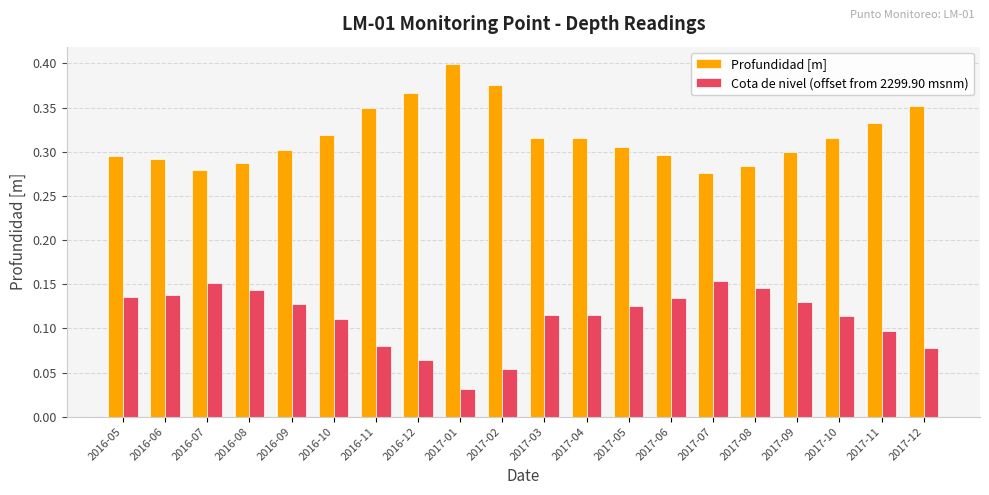

At 2017-05, list the series in order from largest to smallest.

Profundidad [m], Cota de nivel (offset from 2299.90 msnm)